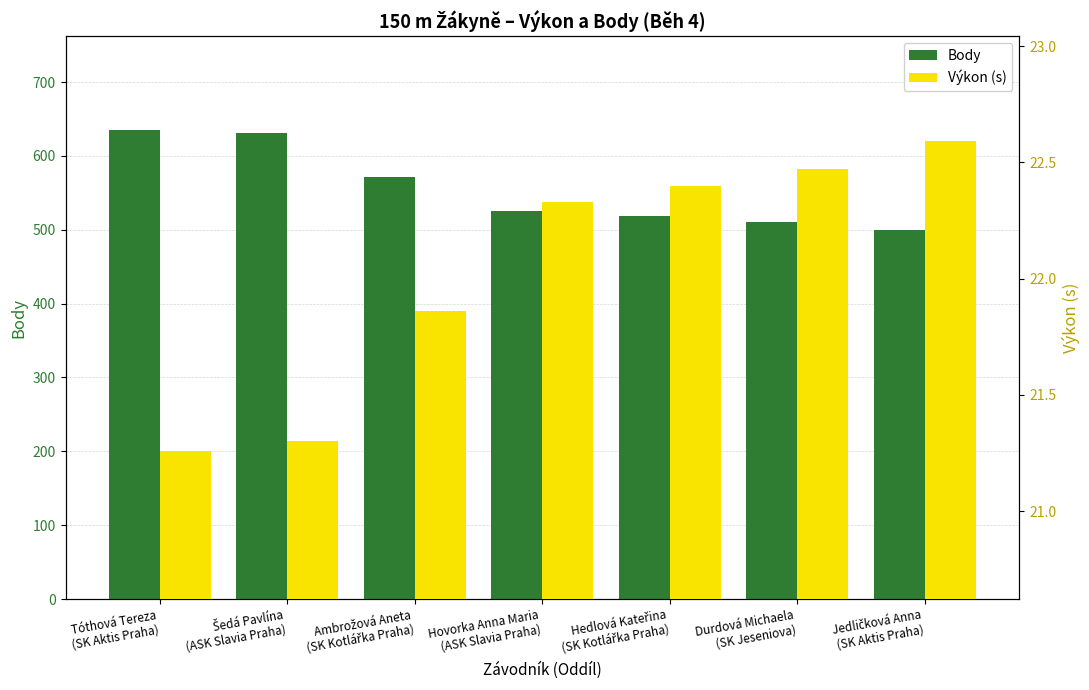

What is the sum of all Body values?

3892.0